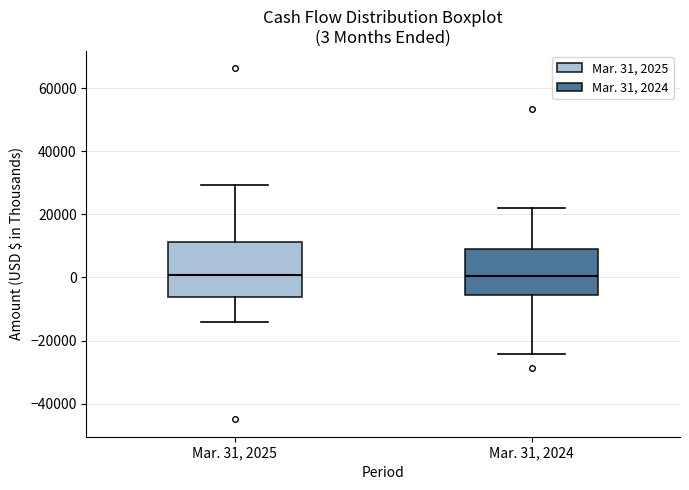

Which box is the tallest, from its lower edge to its upper edge?

Mar. 31, 2025